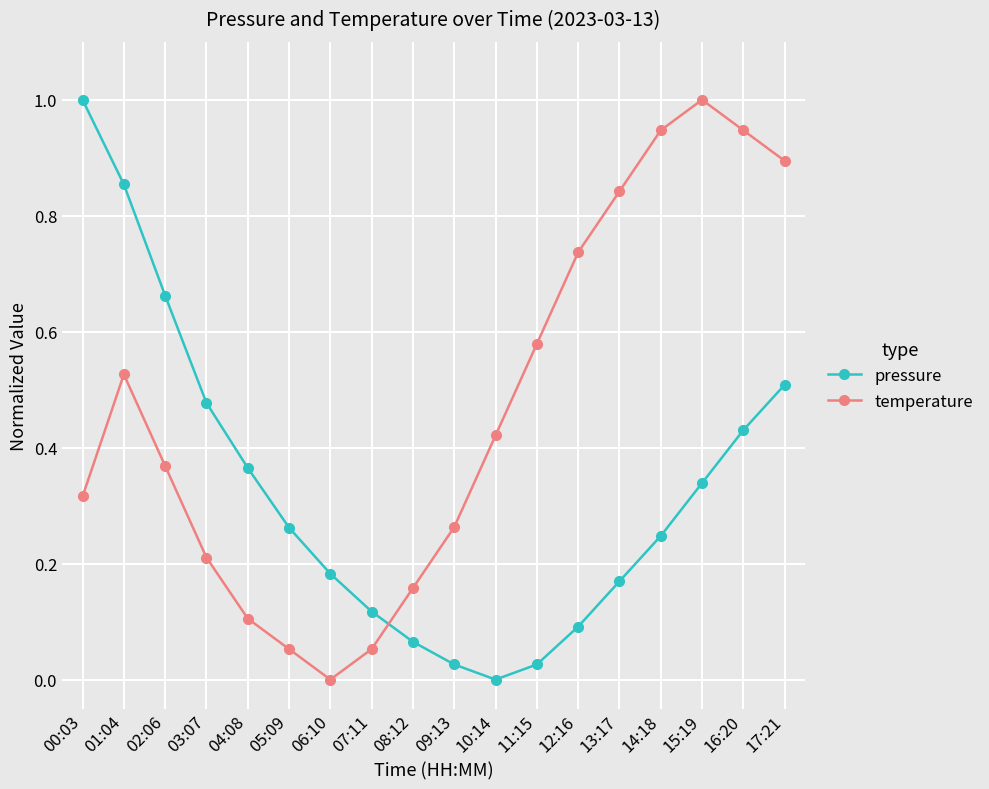

Which series has the largest total across all categories?

temperature